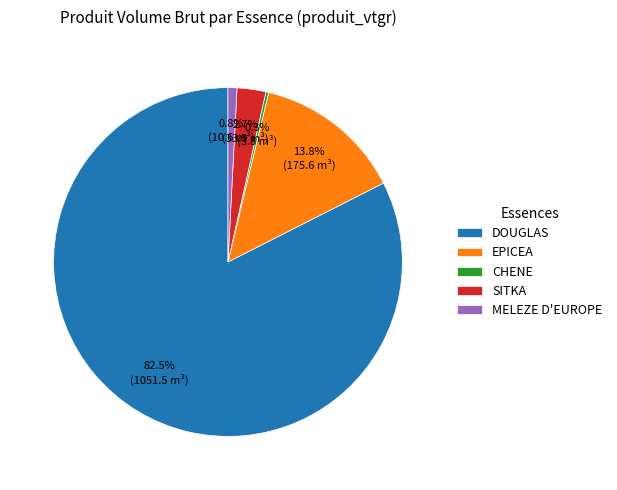

To the nearest percent, what is the difference between the largest and smallest slice percentages?

82%